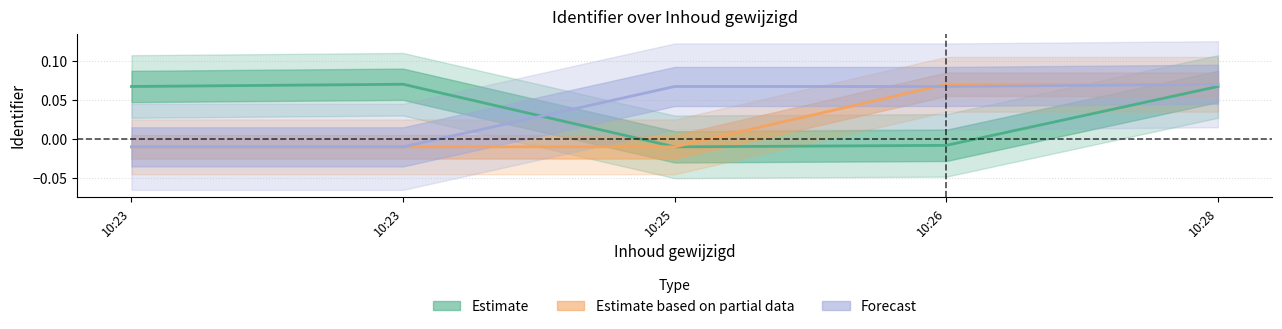

Is it true that Forecast equals 0.0 at 10:26?

False